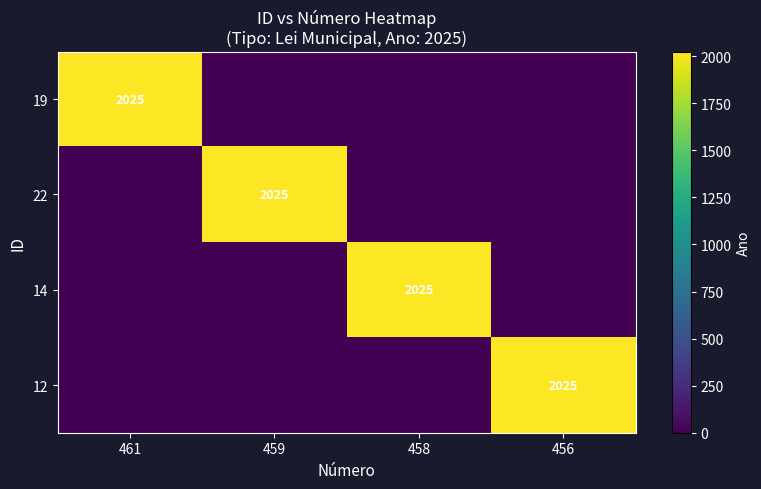

Between 461 and 456, which is larger?

461